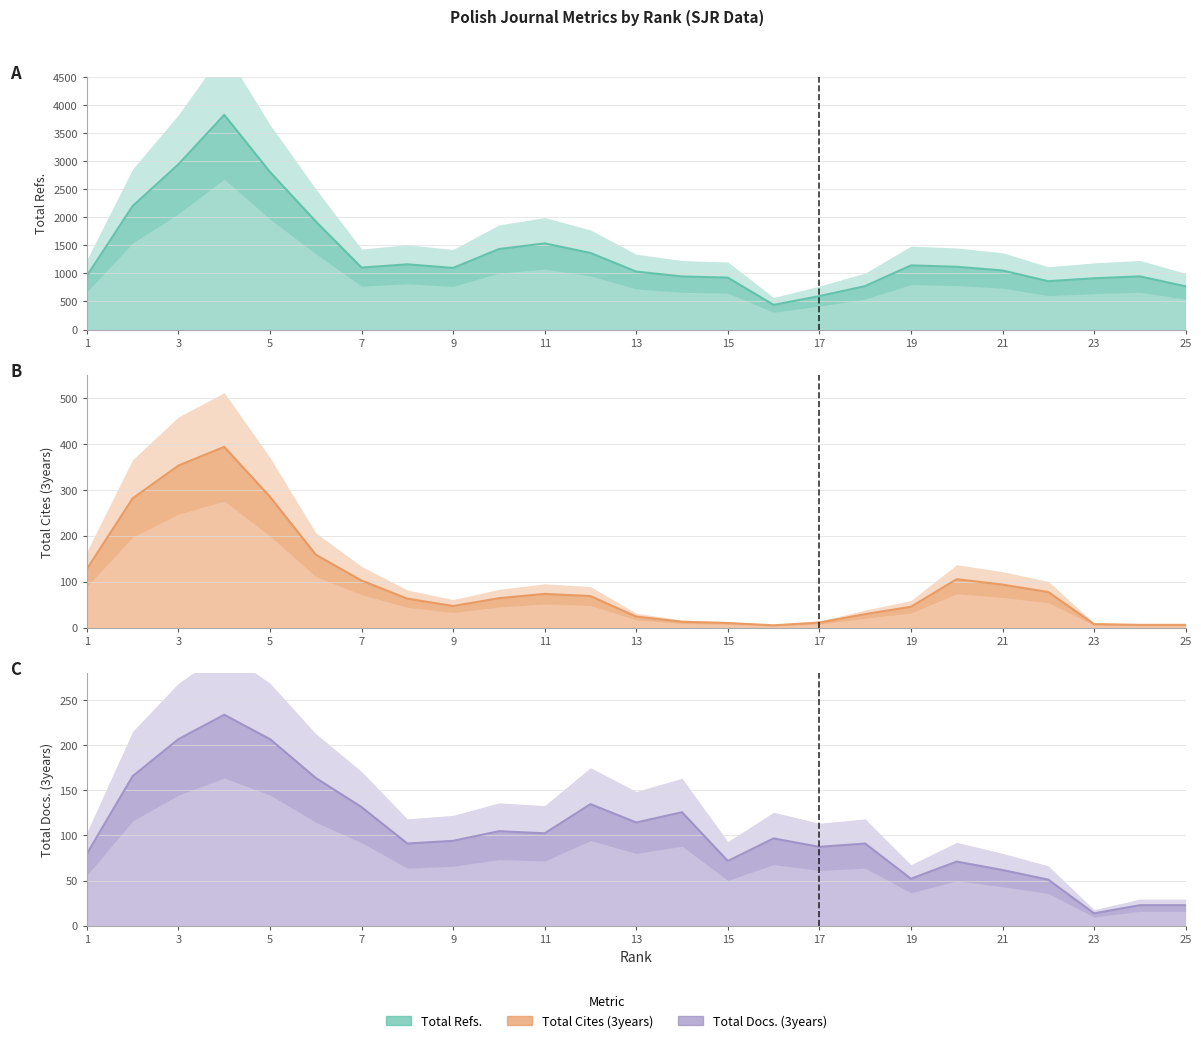

Read the Total Cites (3years) value at 18.

29